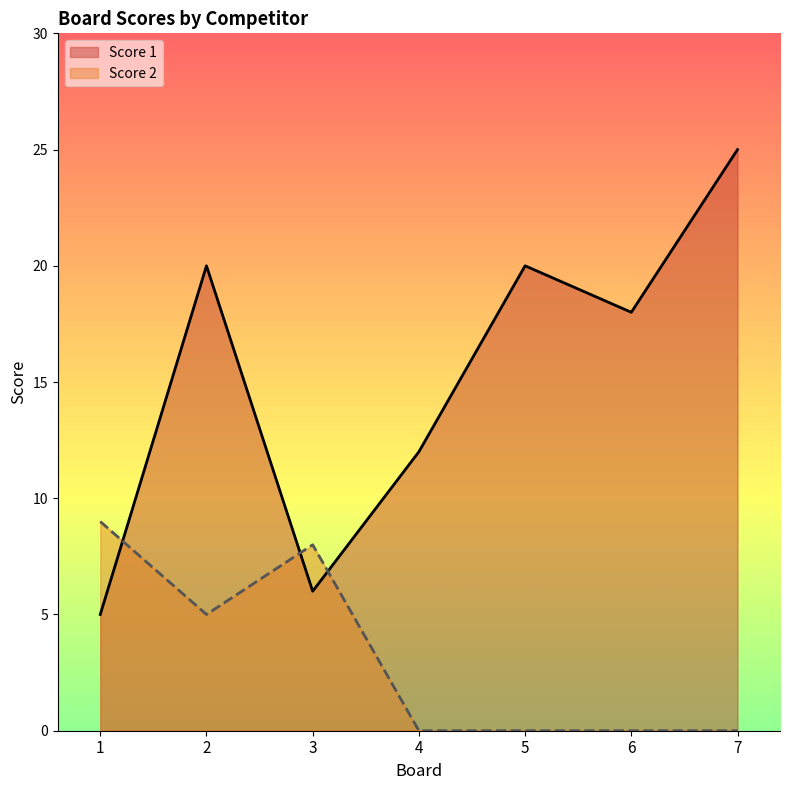

After their last crossing, which series has the higher values: Score 1 or Score 2?

Score 1